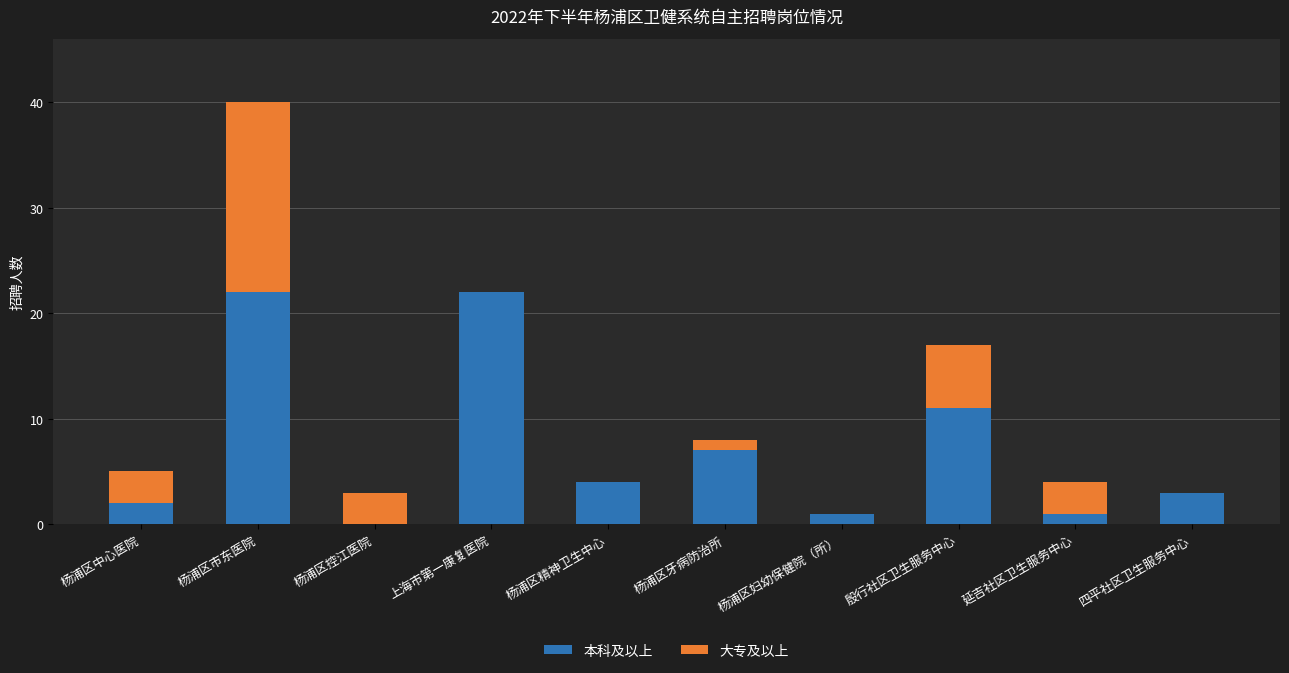

True or false: 本科及以上 has a value of -9 at 杨浦区控江医院.

False